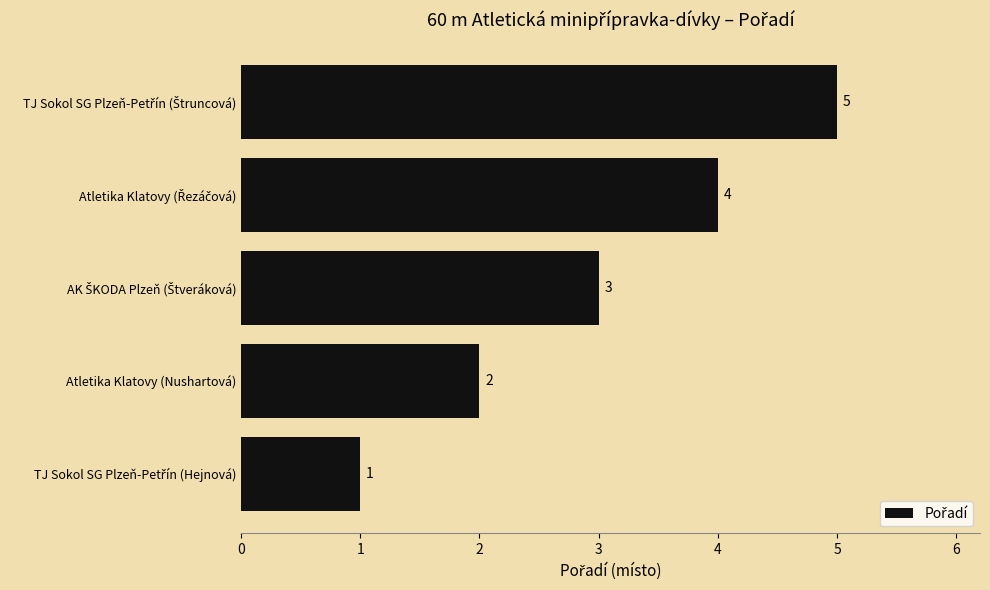

Count the values in the range 2 to 4.

3